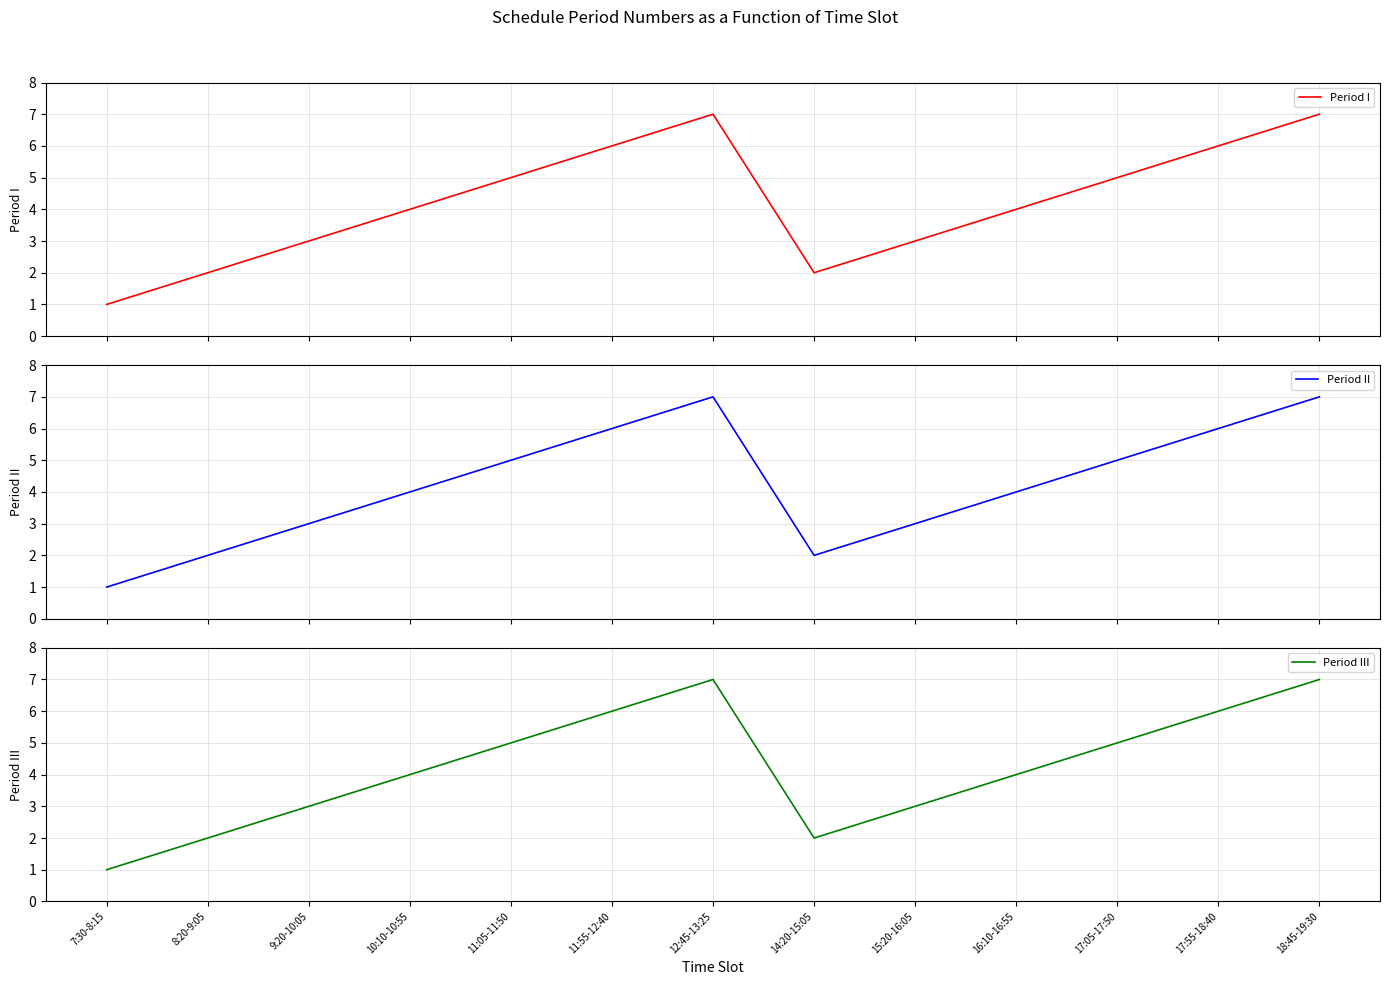

What position from the right is 15:20-16:05?

5